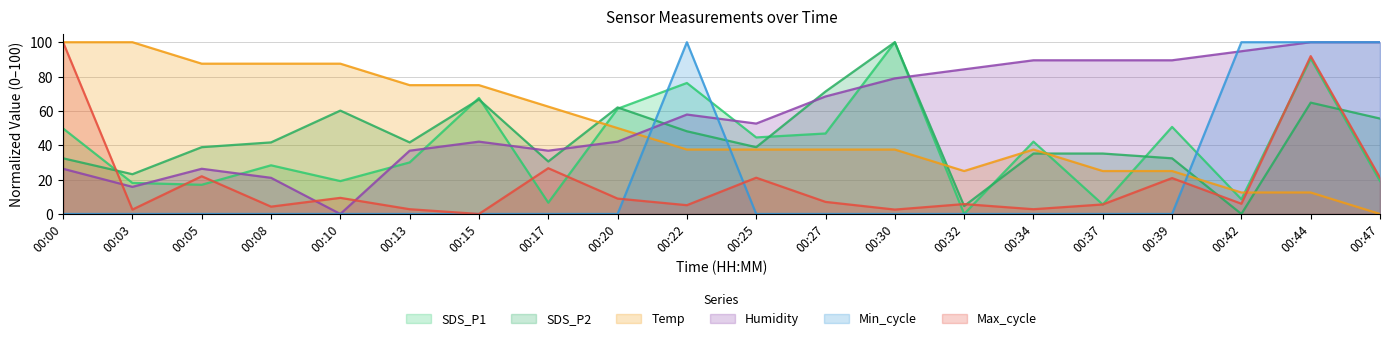

Is the value of Humidity at 00:25 greater than the value of Temp at 00:27?

Yes